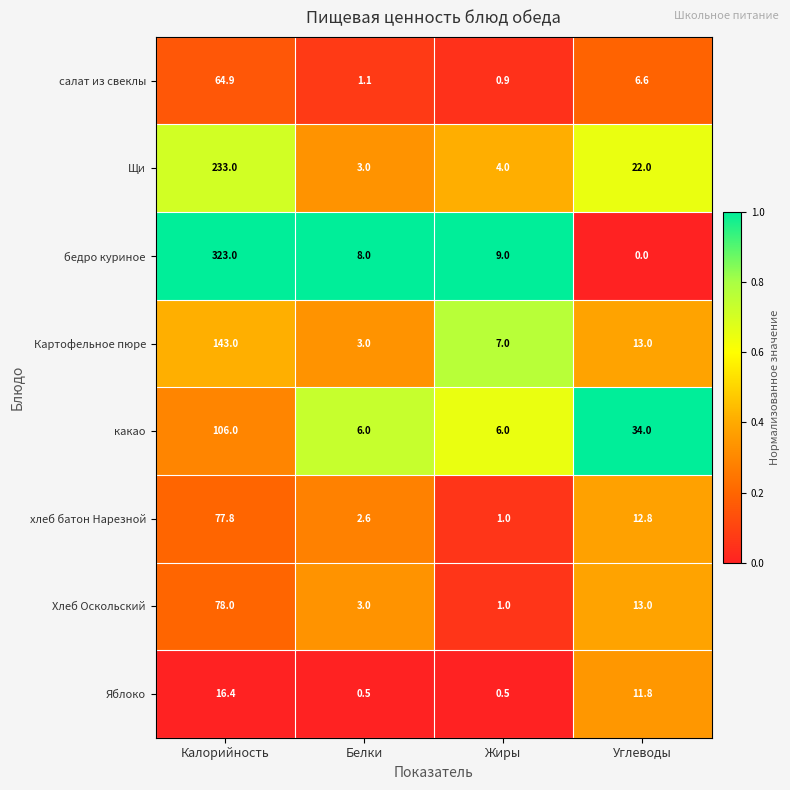

Is it true that Щи equals 22.0 at Углеводы?

True